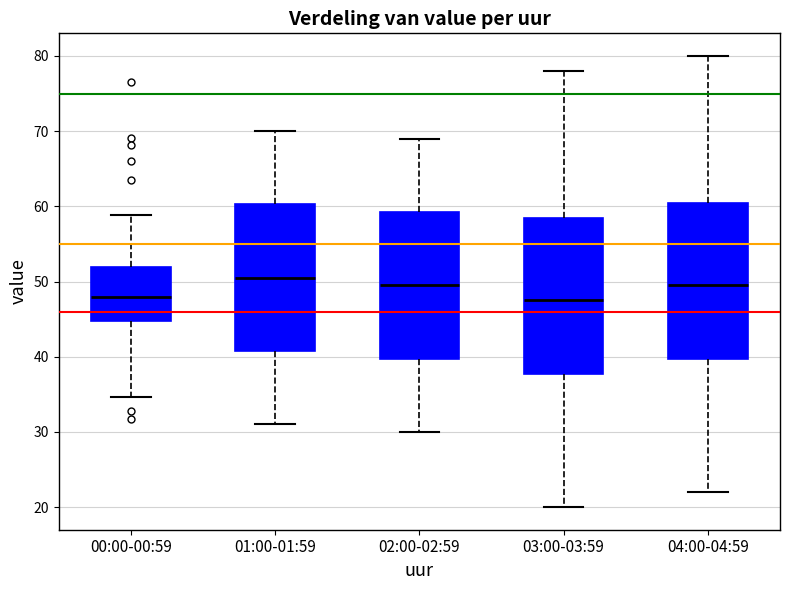

Which box has the highest median line?

01:00-01:59